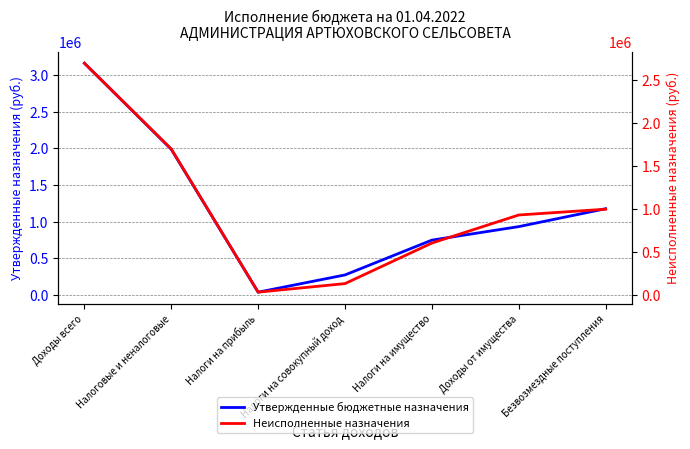

Between Доходы всего and Налоги на имущество, which series saw the biggest shift?

Утвержденные бюджетные назначения